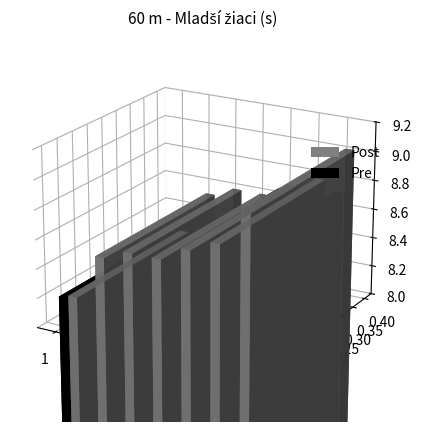

Is it true that Post equals 13.9 at 4?

False